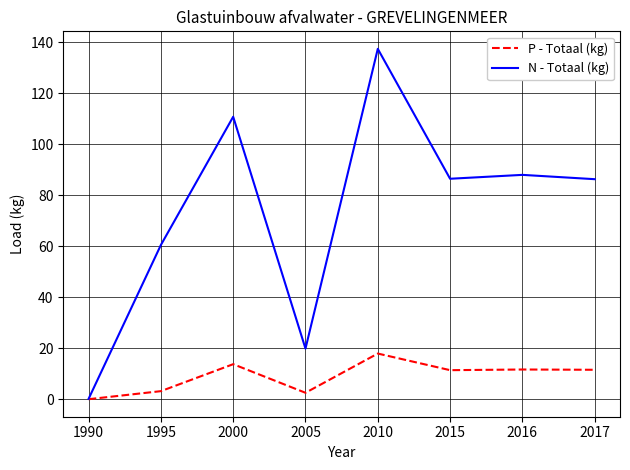

What are all the series names shown in the legend?

P - Totaal (kg), N - Totaal (kg)